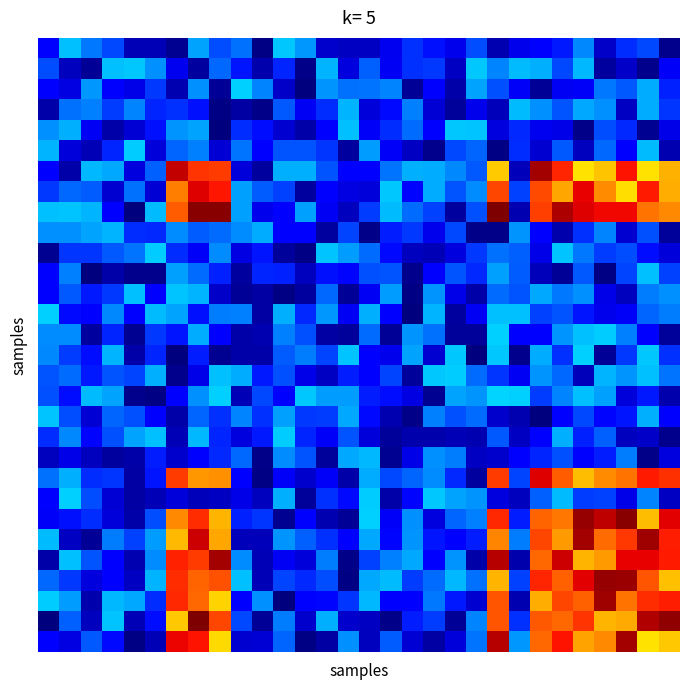

At which category does the chart reach its minimum across all series?

11